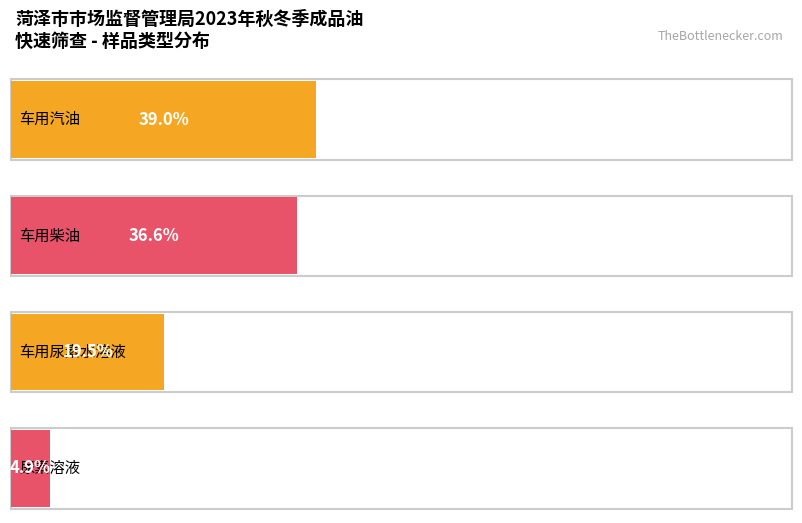

How many data points does each series have?

4